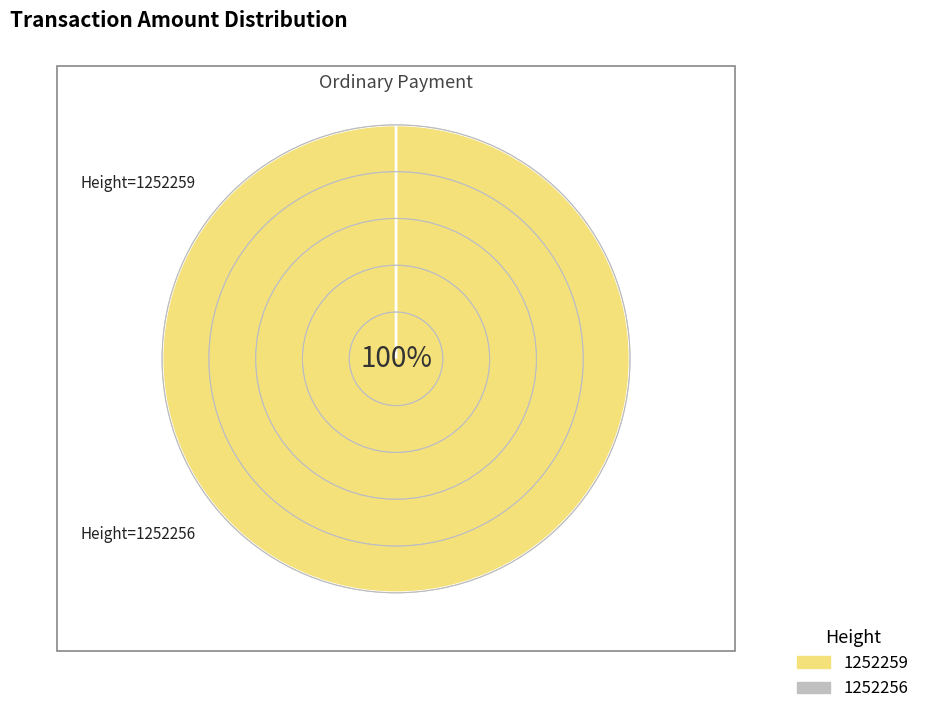

Combined, what portion of the pie is 1252259 and 1252256?

100.0%